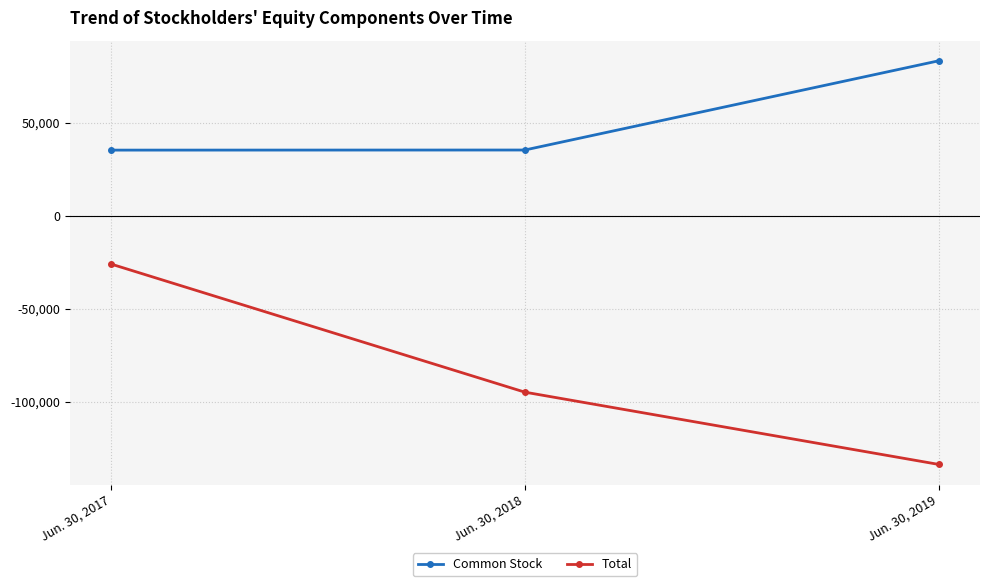

Is this an area chart (filled region under the line)?

No